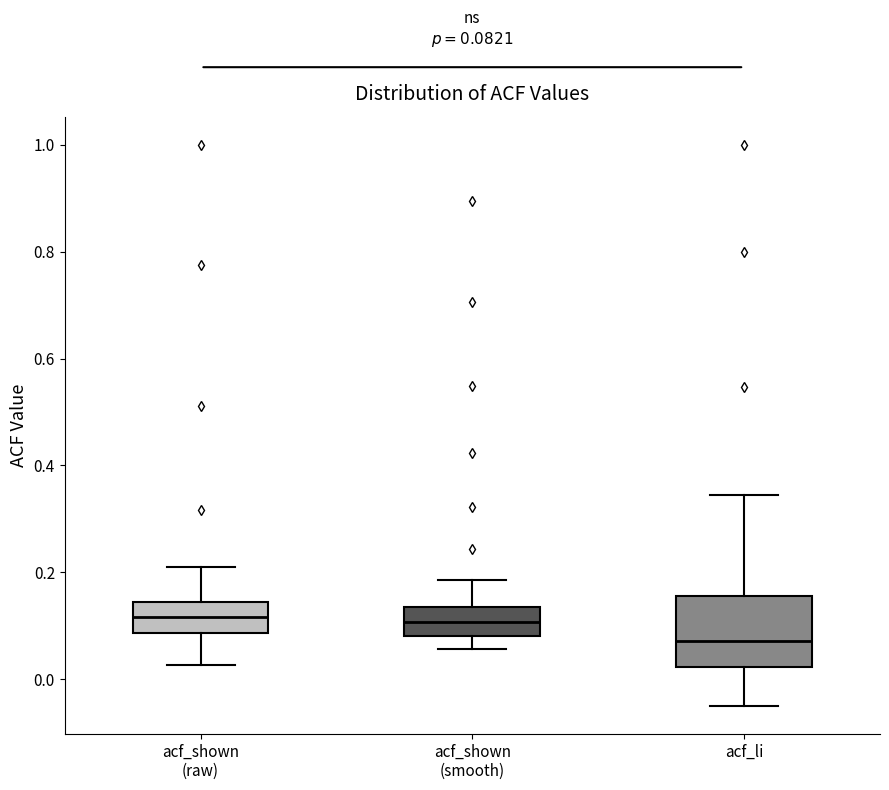

Which box is the tallest, from its lower edge to its upper edge?

acf_li